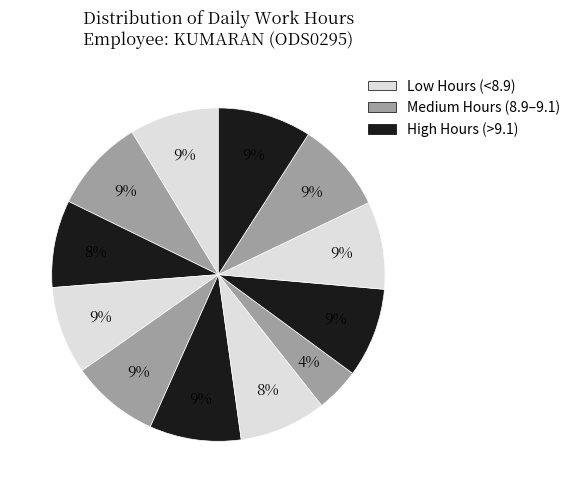

How many slices are in this pie chart?

12